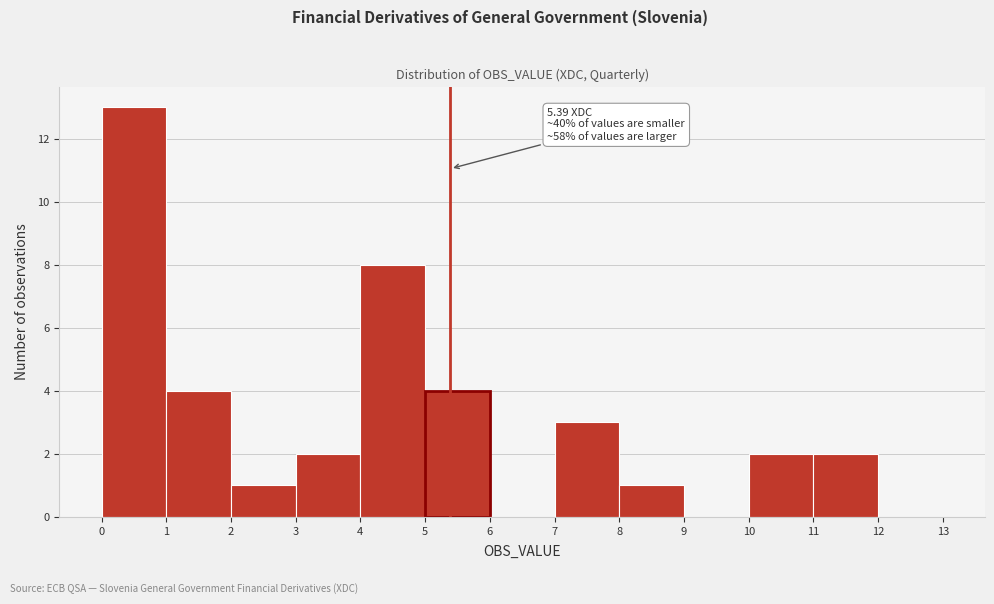

Which range on the x-axis has the tallest bar?

0 to 1